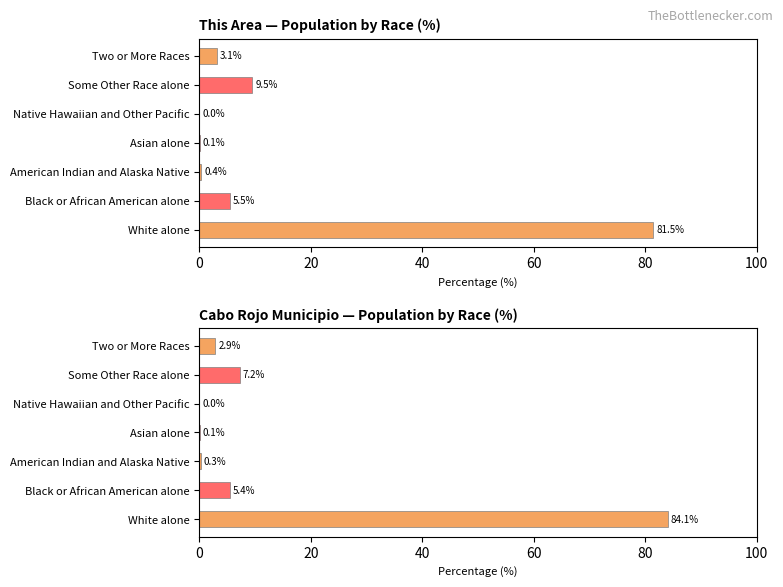

How many groups of bars are there?

7